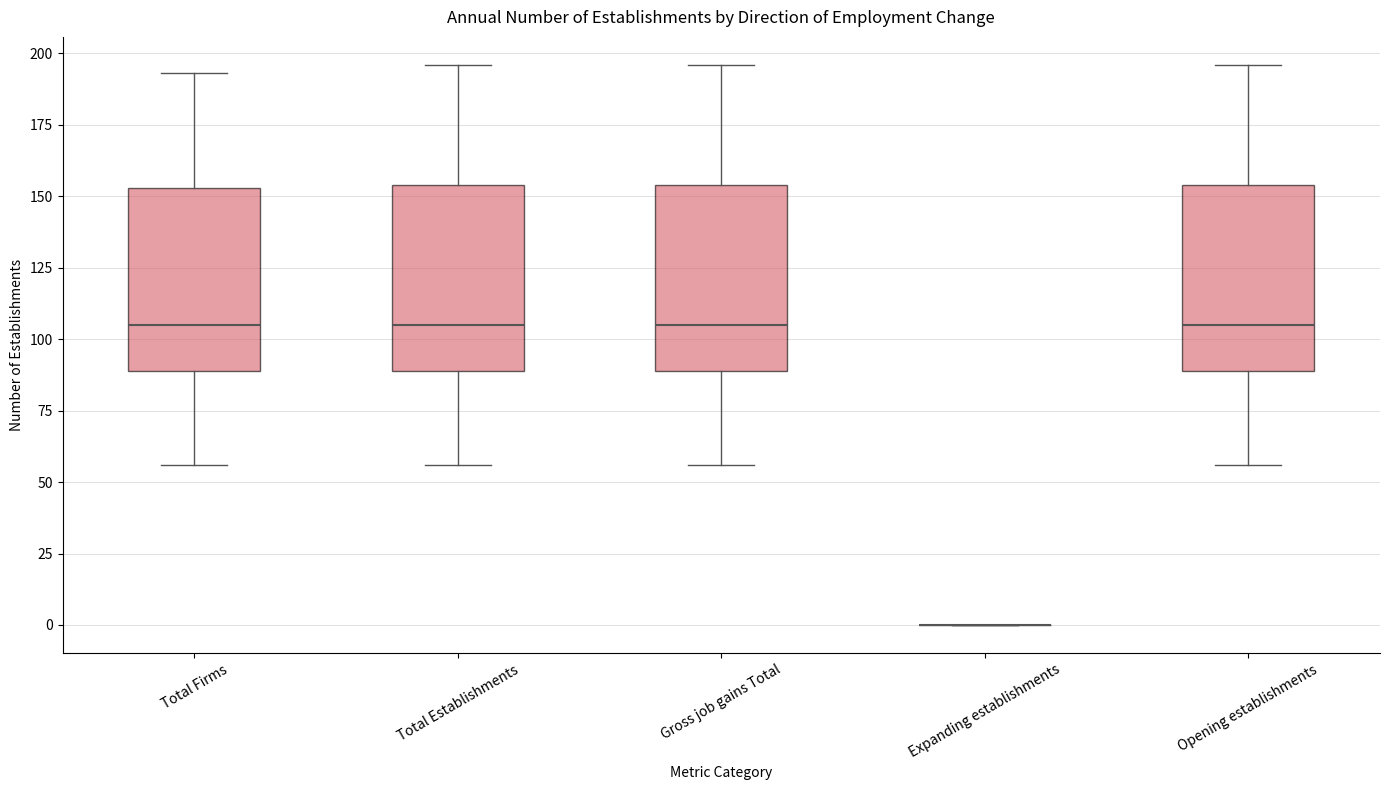

Where does the lower whisker of the box for Total Firms end on the y-axis? The values are not printed on the chart, so give them approximately, as read against the axis.

55